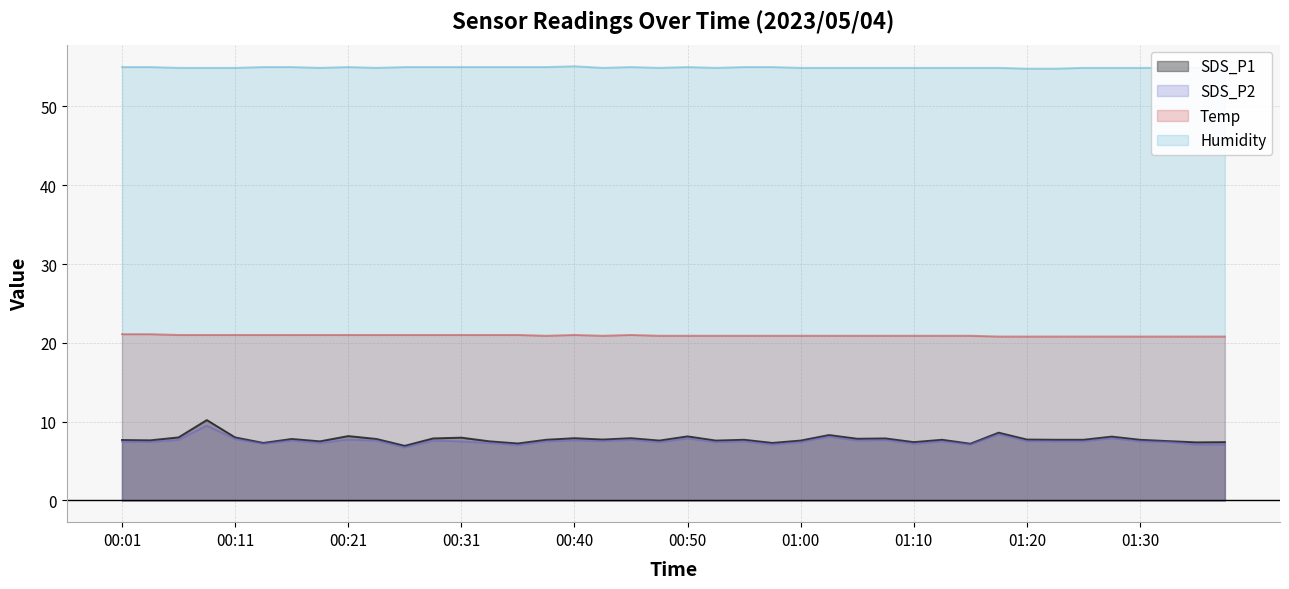

Where is the first local minimum for SDS_P2?

00:04